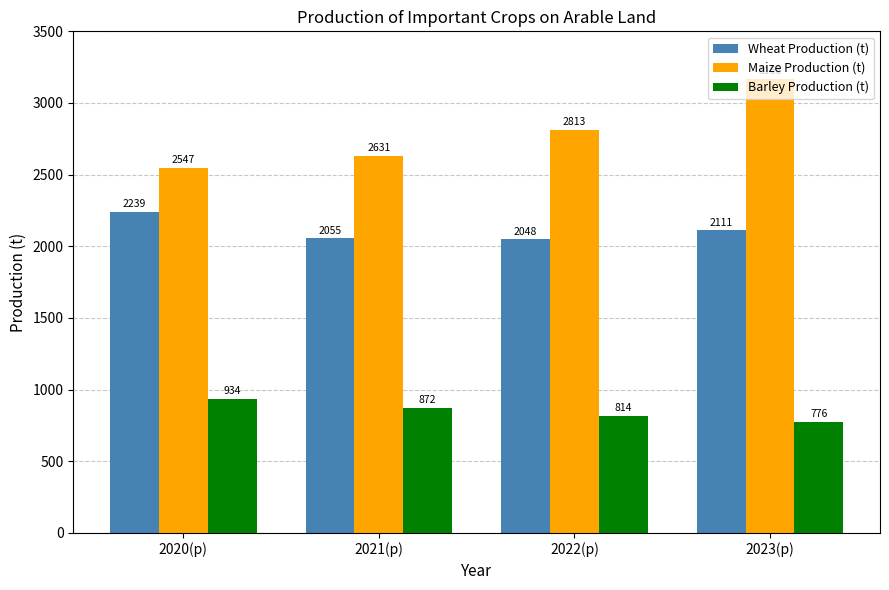

What is the label of the 4th bar from the right?

2020(p)